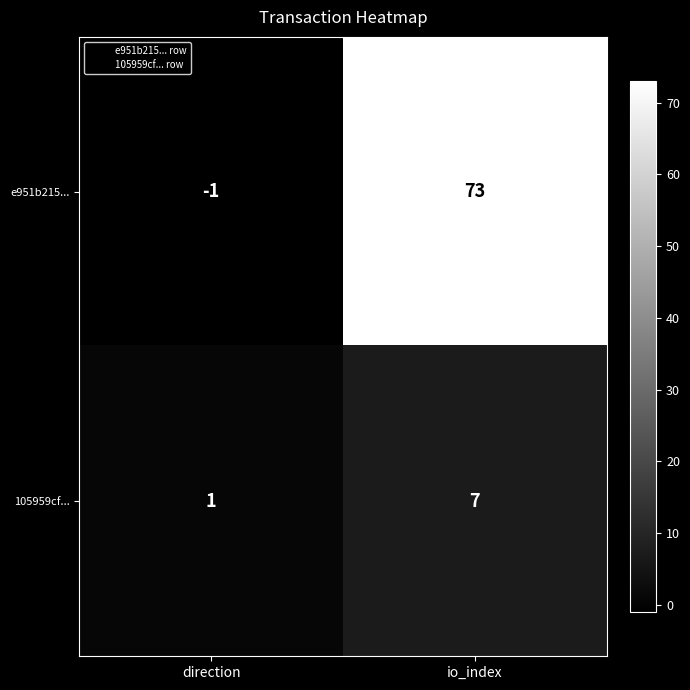

Rank the series at direction from lowest to highest value.

e951b215..., 105959cf...